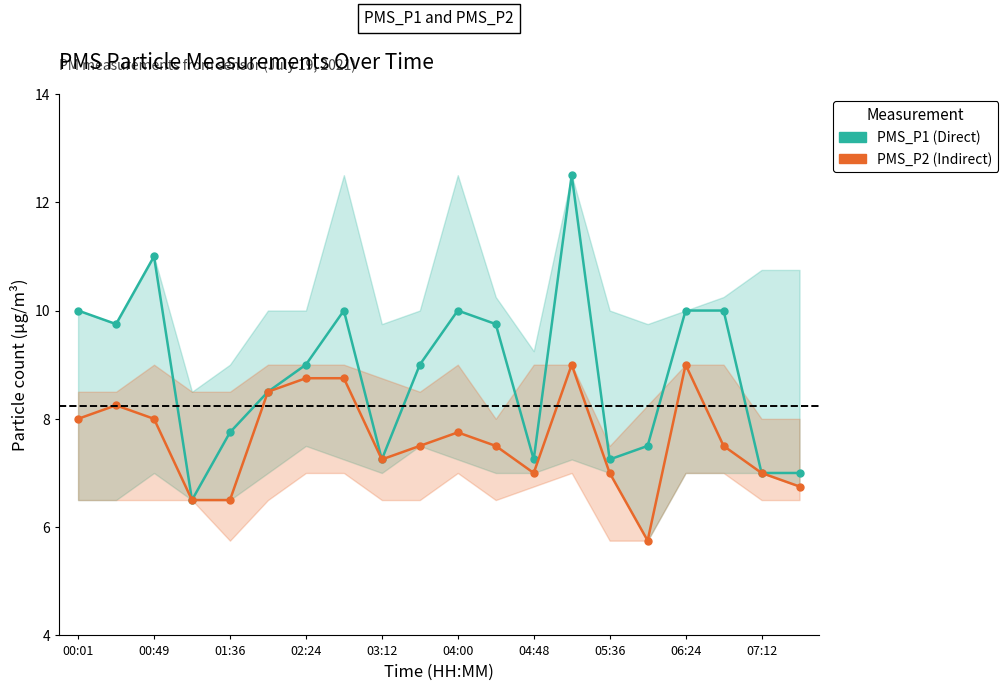

Reading left to right, transcribe all the data shown in this chart.

PMS_P1: 10.0	9.8	11.0	6.5	7.8	8.5	9.0	10.0	7.2	9.0	10.0	9.8	7.2	12.5	7.2	7.5	10.0	10.0	7.0	7.0
PMS_P2: 8.0	8.2	8.0	6.5	6.5	8.5	8.8	8.8	7.2	7.5	7.8	7.5	7.0	9.0	7.0	5.8	9.0	7.5	7.0	6.8